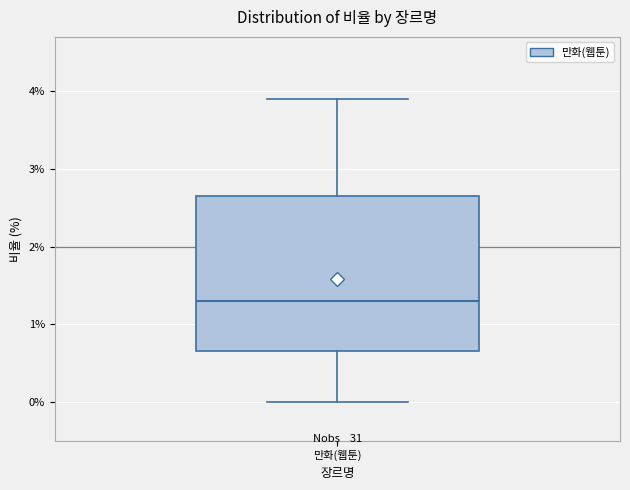

Transcribe this box plot: give where the median line is, the range the box spans, and where the two whiskers end, as read against the y-axis. The values are not printed on the chart, so give them approximately, as read against the axis.

median 1.3, box 0.7 to 2.7, whiskers 0.0 to 3.9